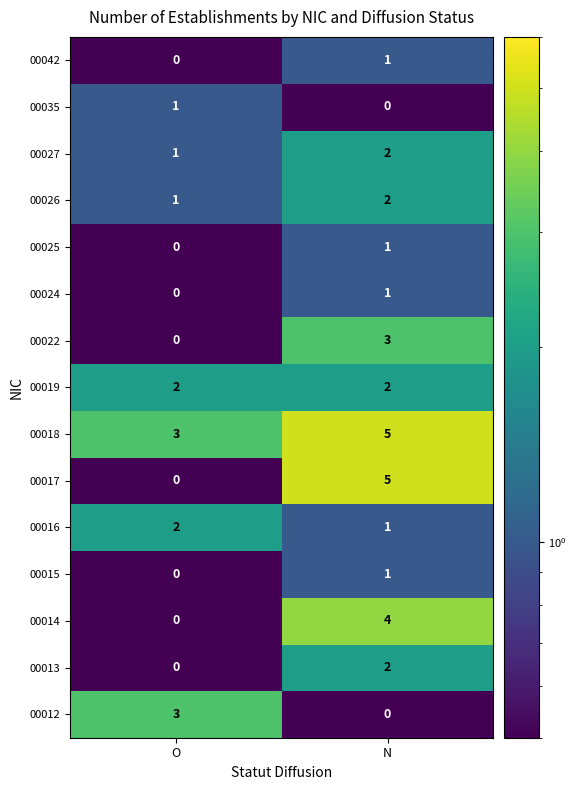

What is the greatest value displayed?

5